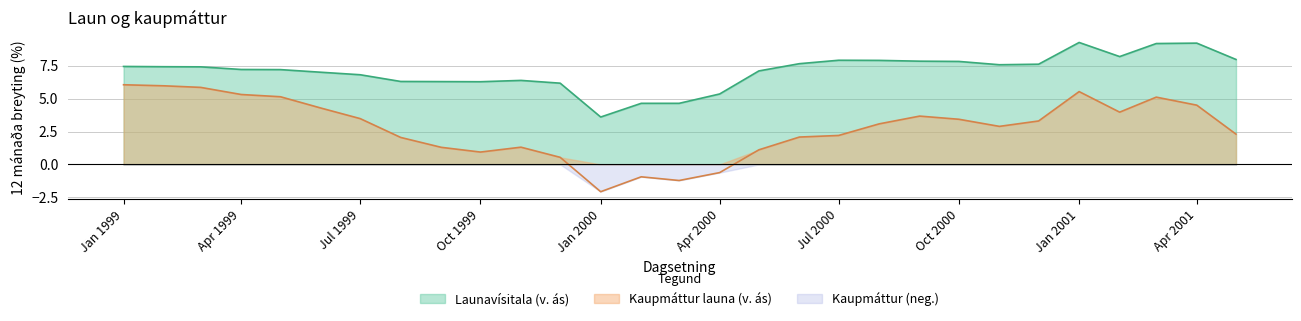

What is the difference between the maximum and minimum values in the Launavísitala (v. ás) series?

5.7